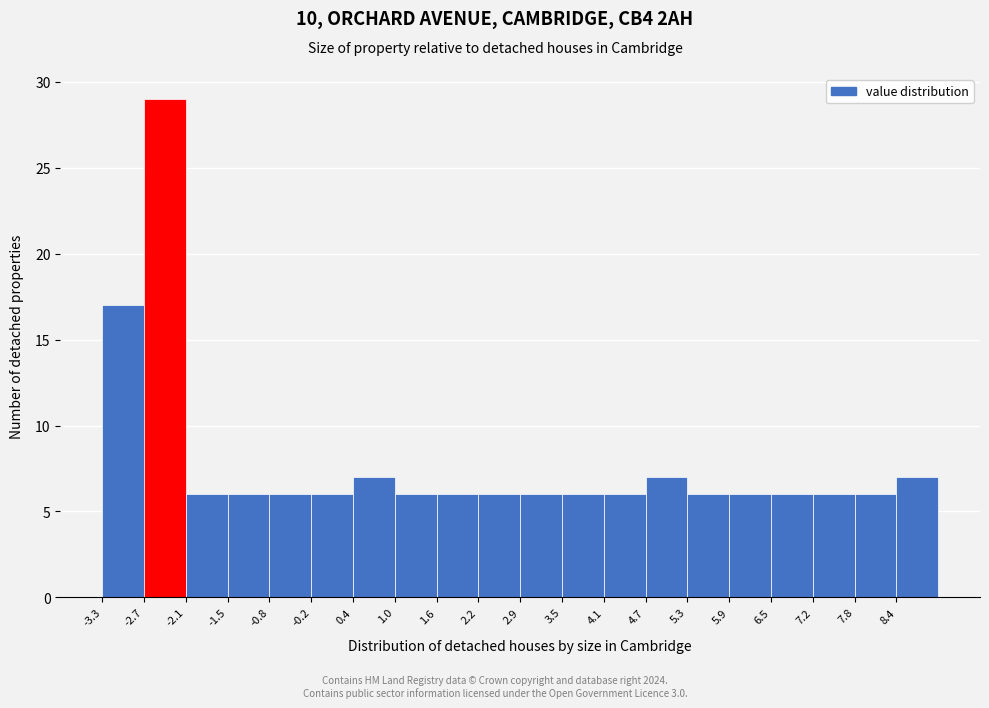

Reading left to right, list every bar in this chart as the range it spans on the x-axis followed by its height. Neither the bar edges nor the heights are printed on the chart, so give them approximately, as read against the axes.

-3.3 to -2.7: 17
-2.7 to -2.1: 29
-2.1 to -1.5: 6
-1.5 to -0.8: 6
-0.8 to -0.2: 6
-0.2 to 0.4: 6
0.4 to 1.0: 7
1.0 to 1.6: 6
1.6 to 2.2: 6
2.2 to 2.9: 6
2.9 to 3.5: 6
3.5 to 4.1: 6
4.1 to 4.7: 6
4.7 to 5.3: 7
5.3 to 5.9: 6
5.9 to 6.5: 6
6.5 to 7.2: 6
7.2 to 7.8: 6
7.8 to 8.4: 6
8.4 to 9.0: 7